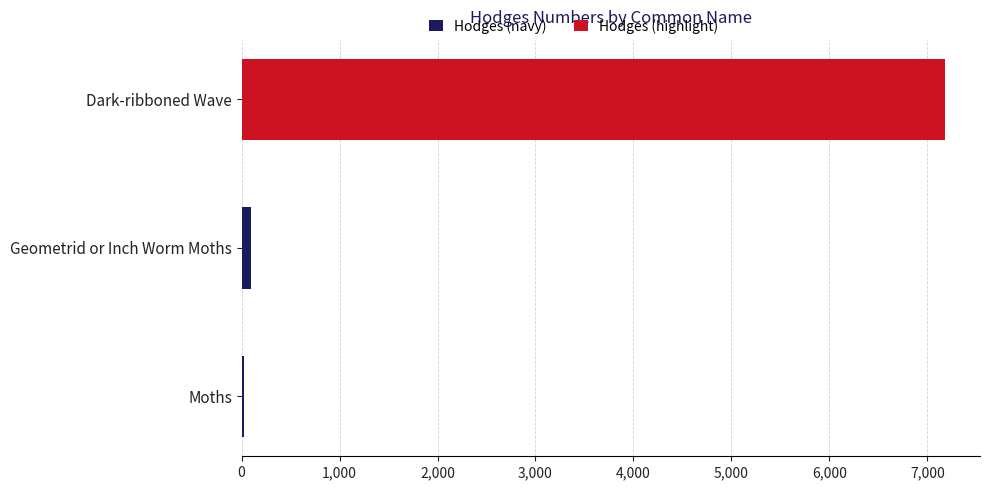

What is the sum of all values?

7299.3